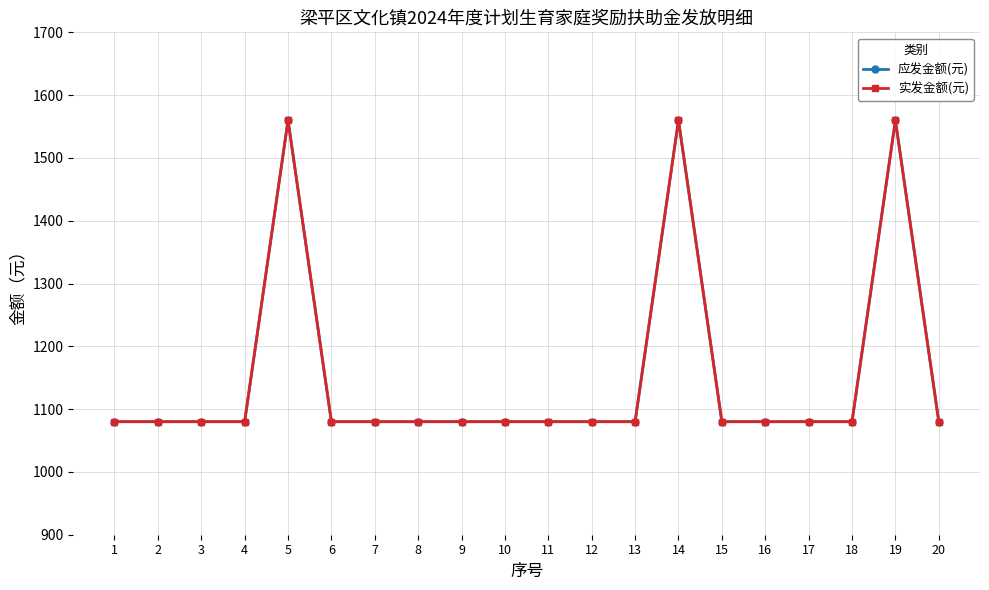

Does the chart have visible grid lines?

Yes